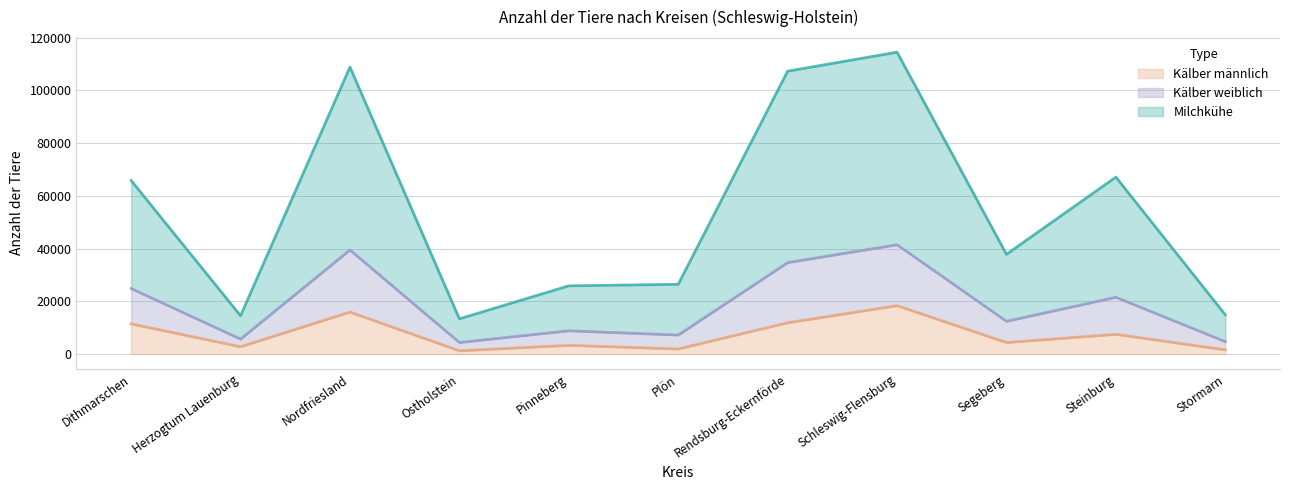

What position from the right is Nordfriesland?

9